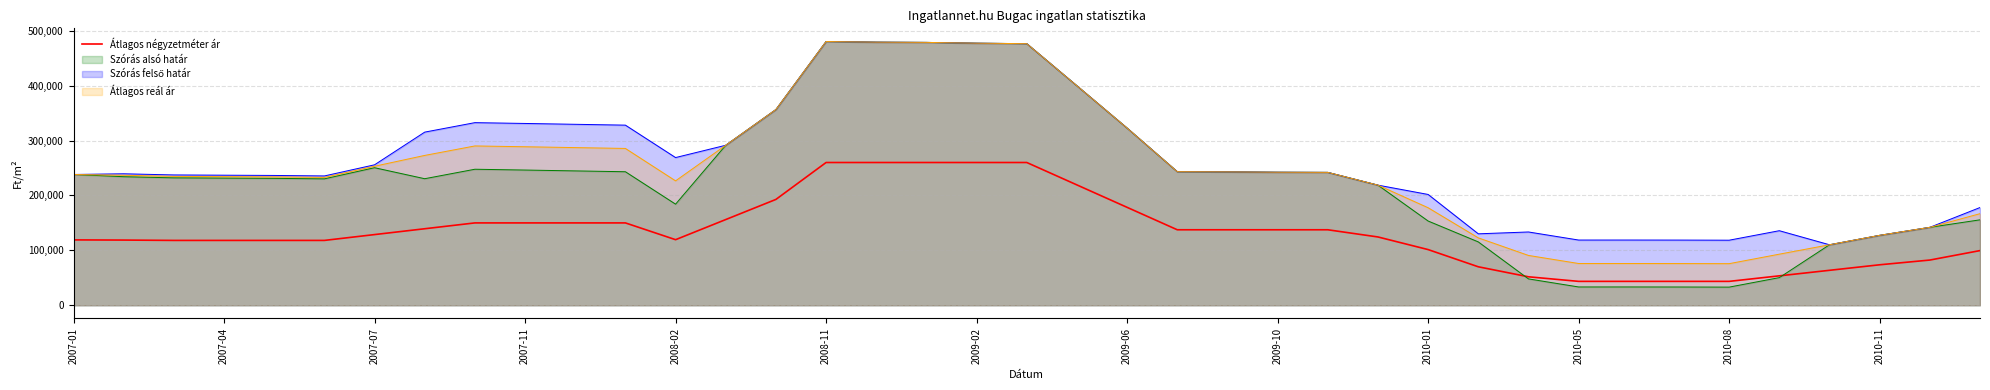

The value of Szórás alsó határ at 2007-01 is 93986. True or false?

False